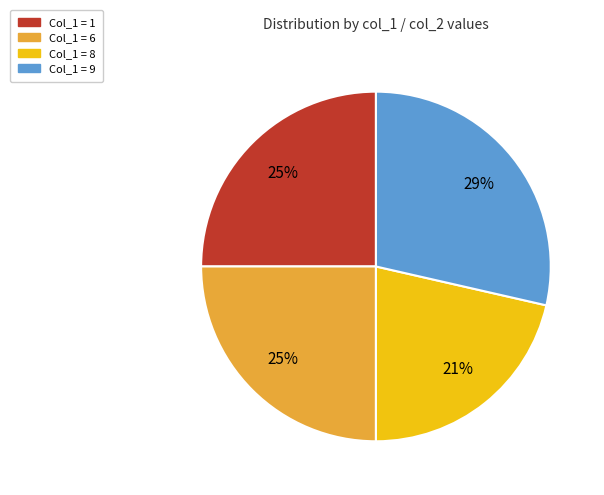

To the nearest percent, what is the average slice percentage?

25%